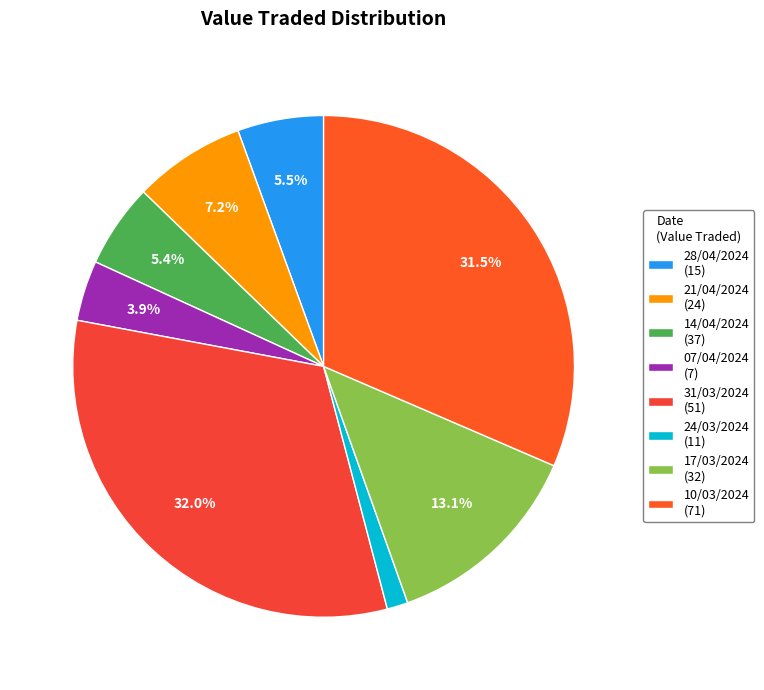

The 31/03/2024 slice represents 22% of the pie. True or false?

False